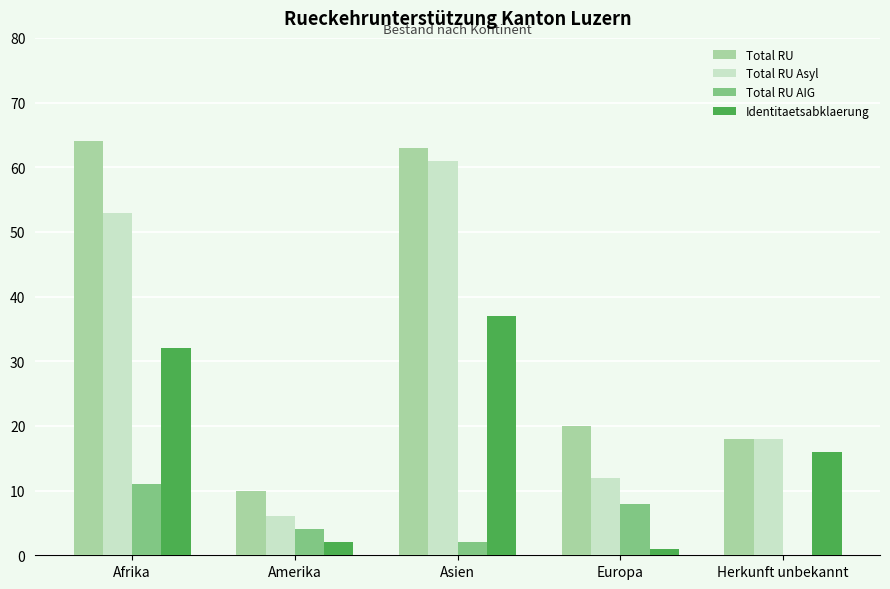

Reading left to right, extract all data points from this chart.

Total RU: Afrika=64	Amerika=10	Asien=63	Europa=20	Herkunft unbekannt=18
Total RU Asyl: Afrika=53	Amerika=6	Asien=61	Europa=12	Herkunft unbekannt=18
Total RU AIG: Afrika=11	Amerika=4	Asien=2	Europa=8	Herkunft unbekannt=0
Identitaetsabklaerung: Afrika=32	Amerika=2	Asien=37	Europa=1	Herkunft unbekannt=16